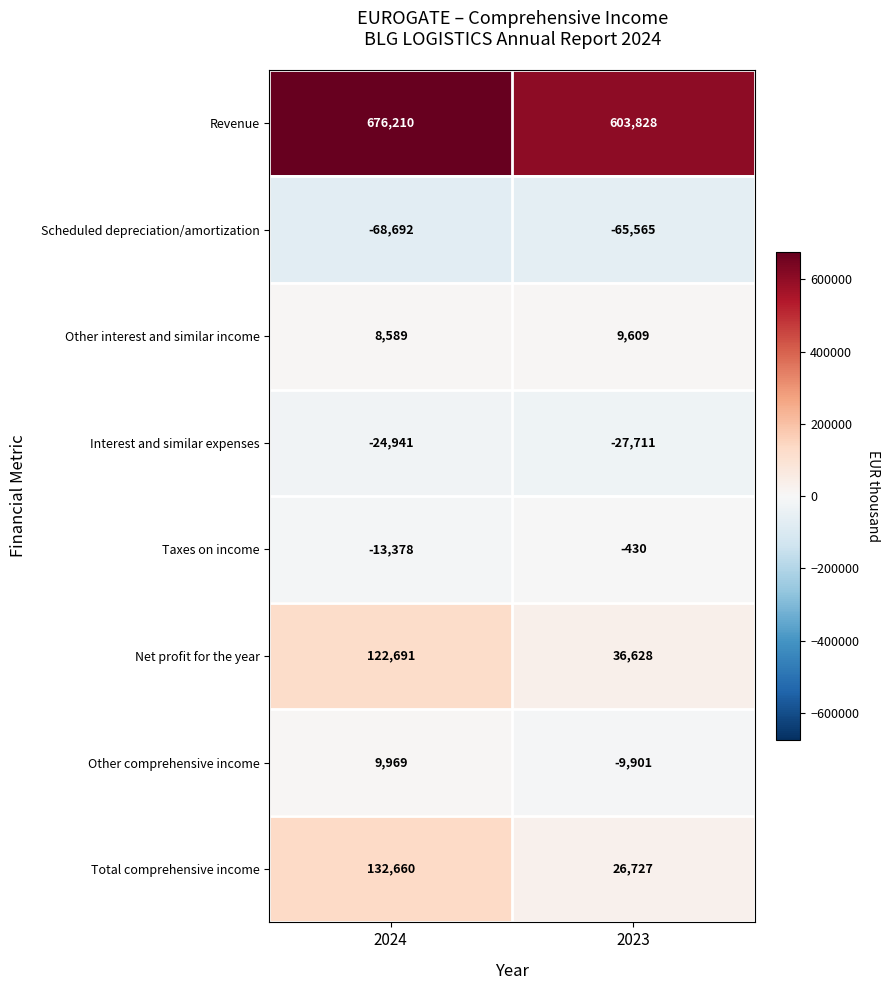

What is the total value across all series at 2024?

843108